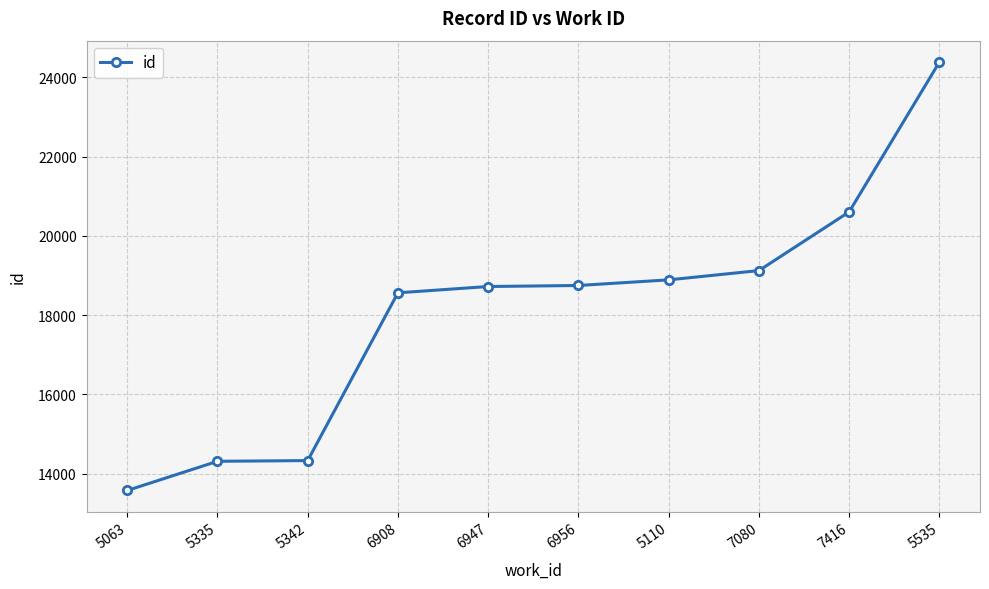

What is the greatest value displayed?

24385